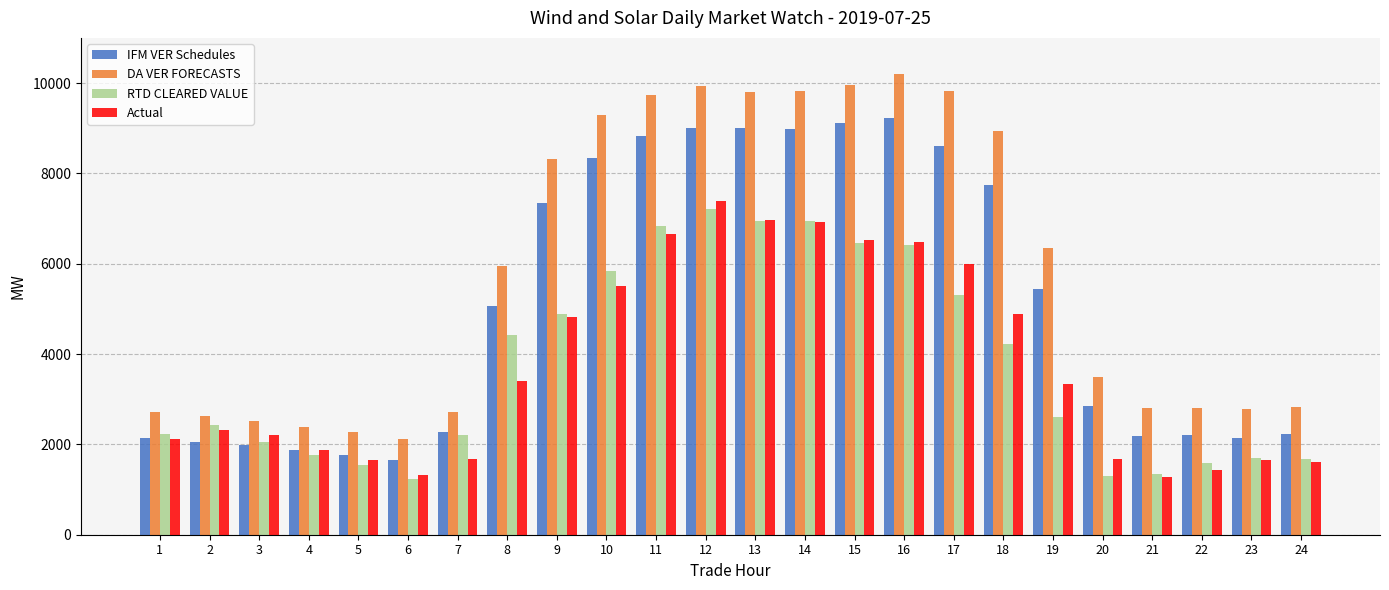

At which label does IFM VER Schedules reach its peak?

16